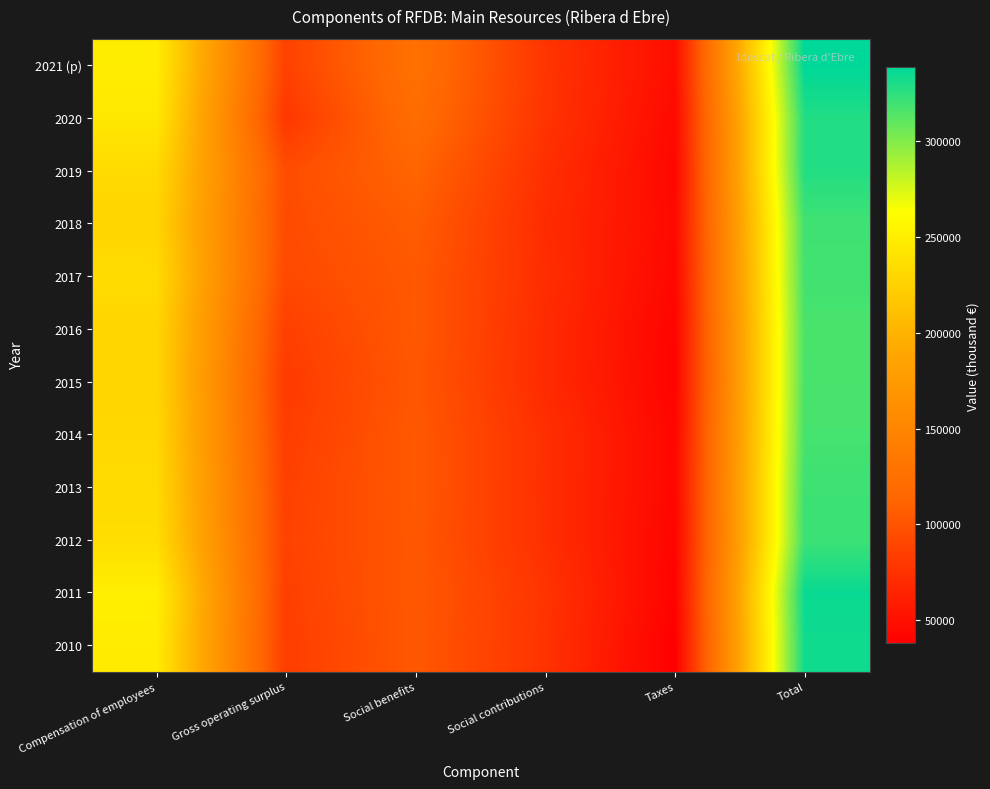

Between Social contributions and Compensation of employees, which is larger?

Compensation of employees